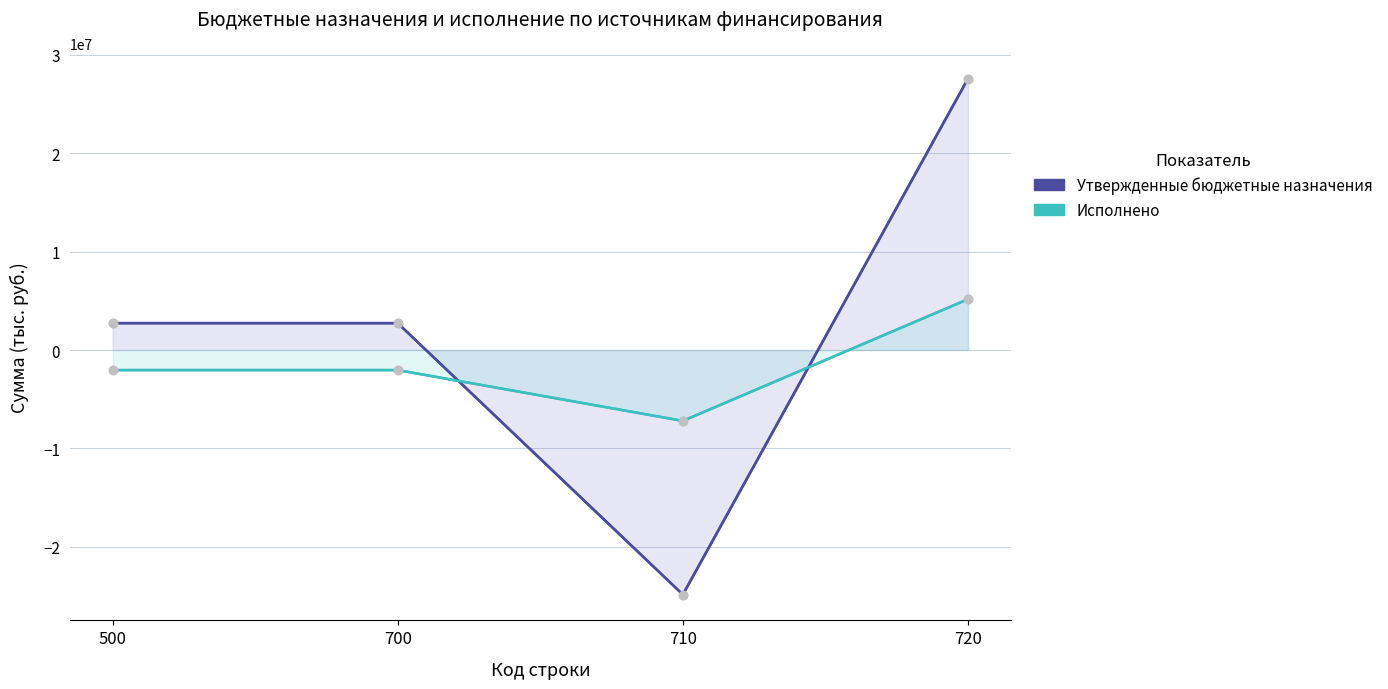

The value of Исполнено at 700 is -2039543.6. True or false?

True